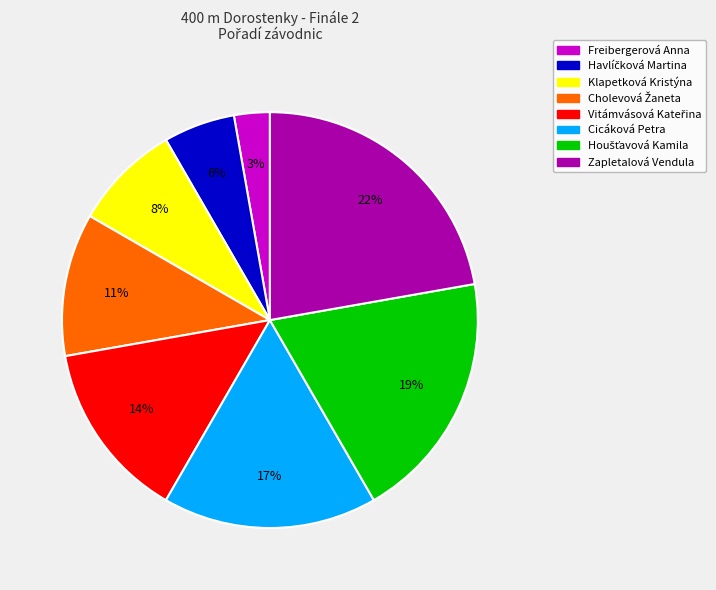

What percentage is the Klapetková Kristýna slice, to the nearest percent?

8%